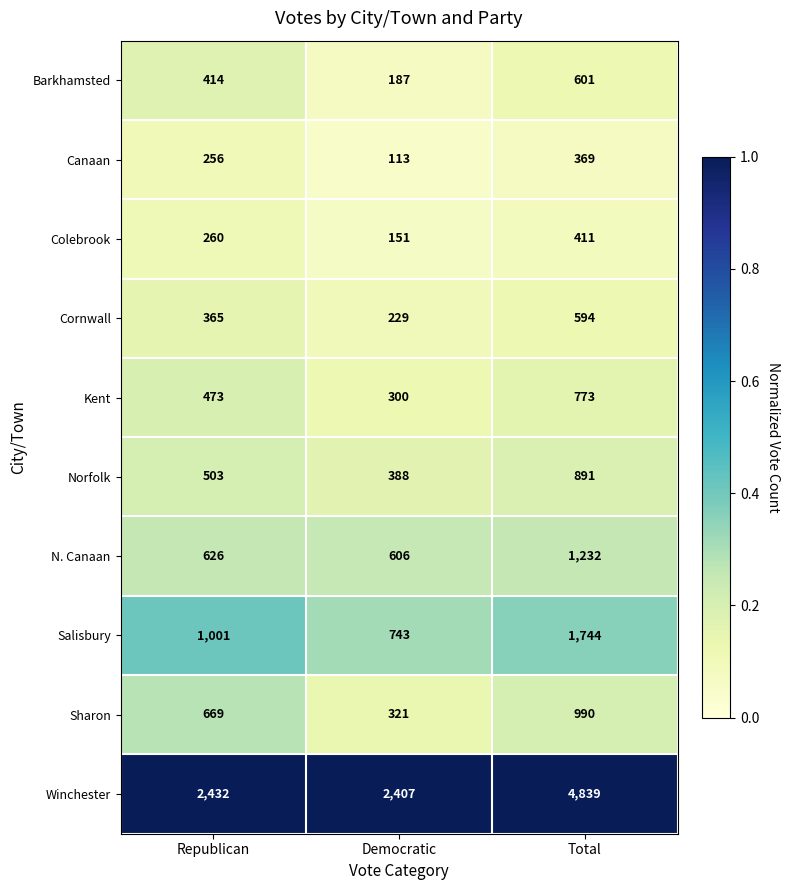

What is the greatest value displayed?

4839